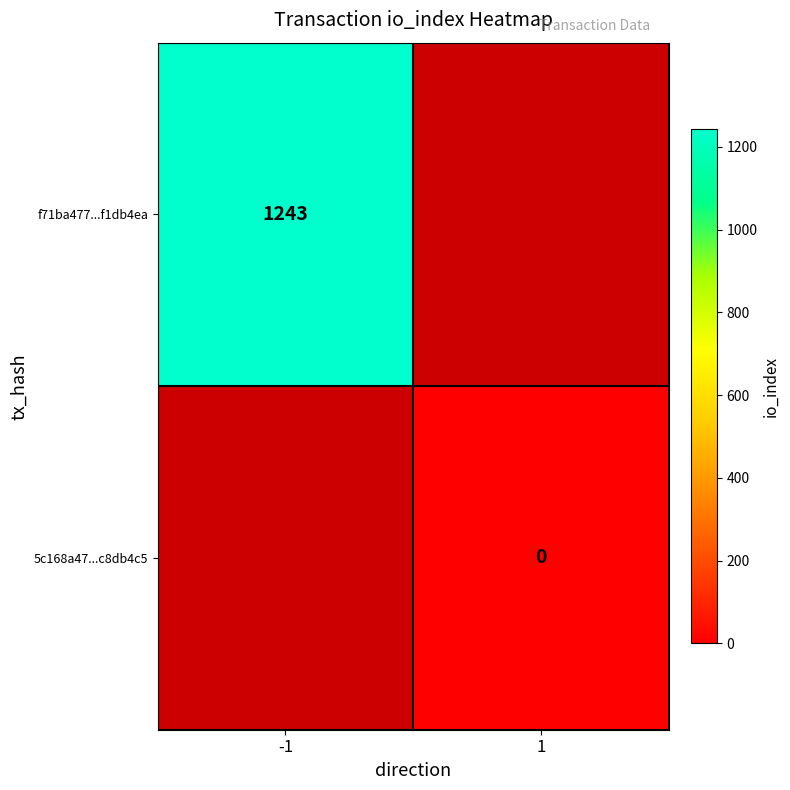

Is it true that f71ba477...f1db4ea equals 1243 at -1?

True